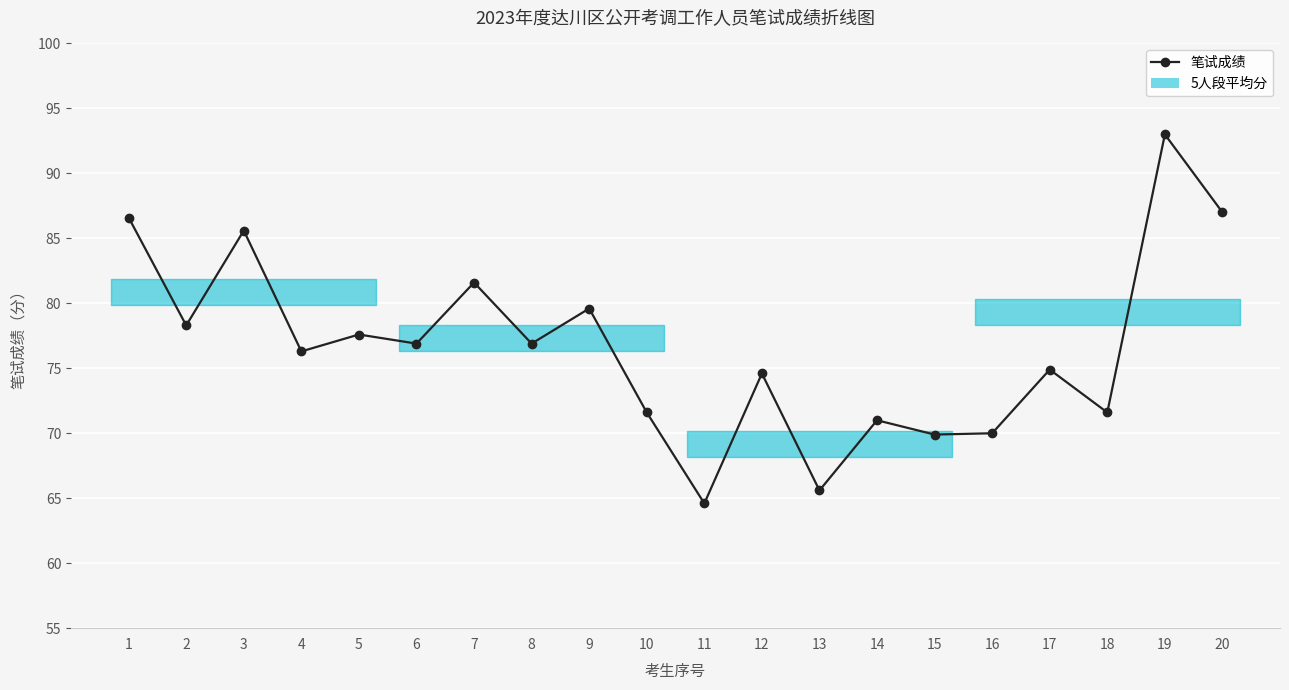

Between 13 and 16, which is larger?

16